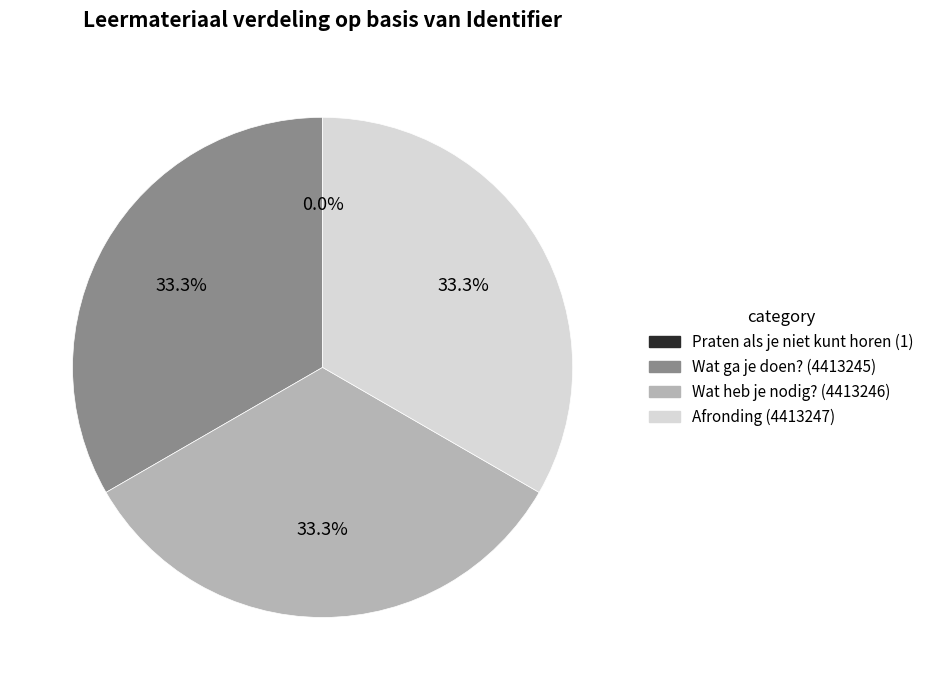

What is the total percentage of Wat ga je doen? and Afronding?

66.7%